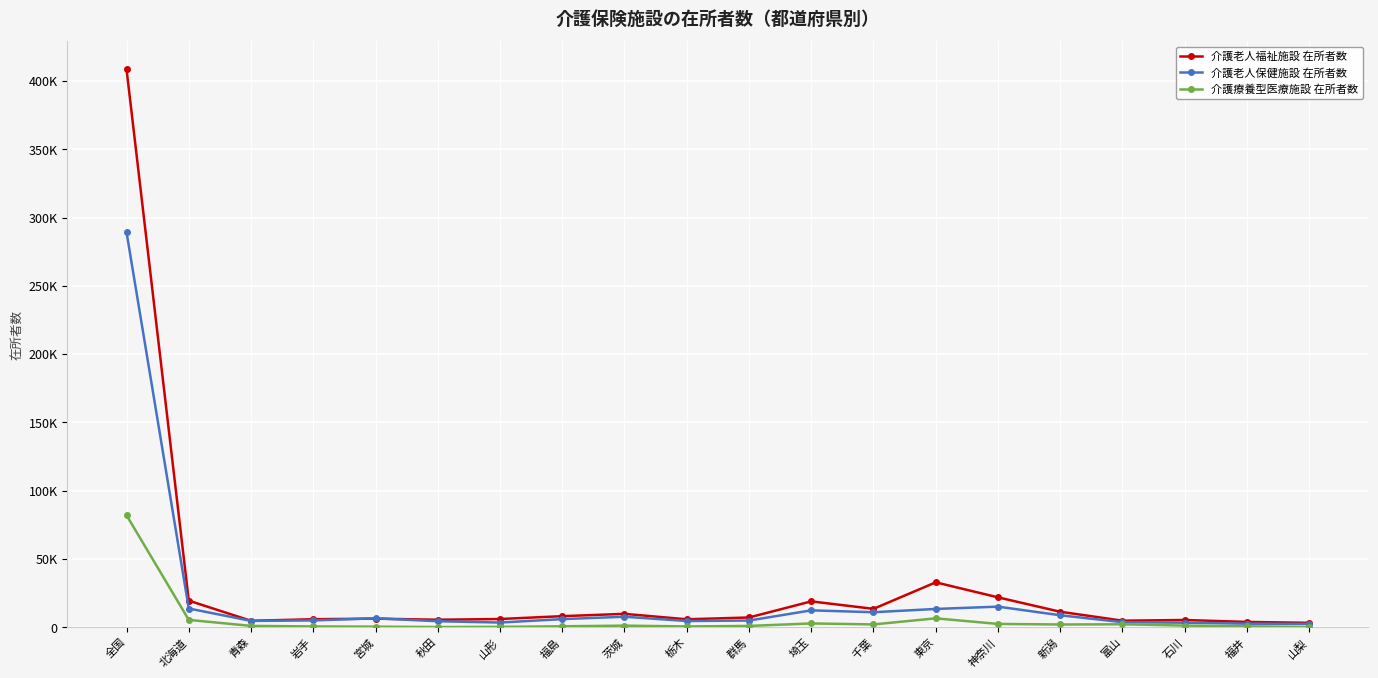

Is this an area chart (filled region under the line)?

No